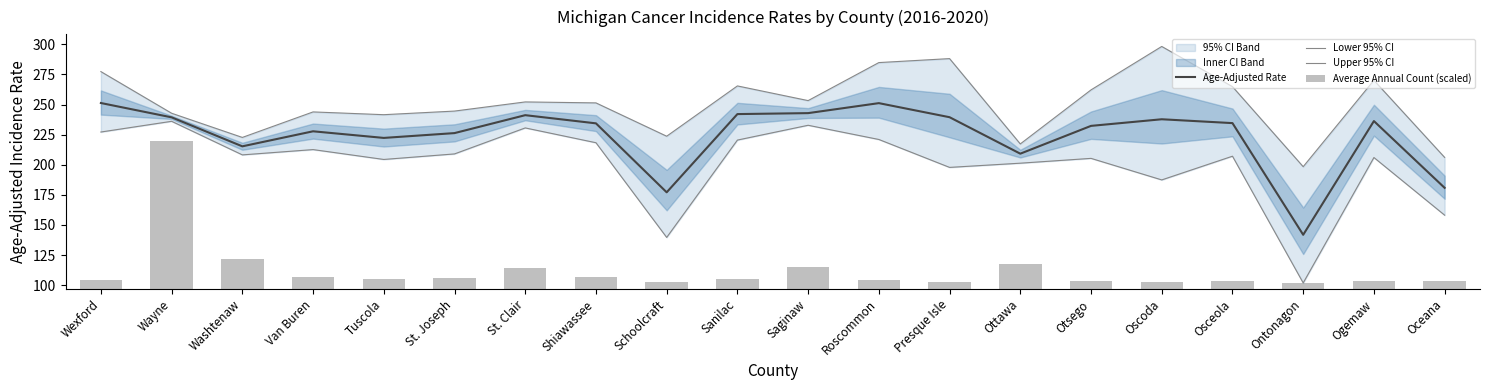

At which label does Lower 95% CI first exceed 208?

Wexford